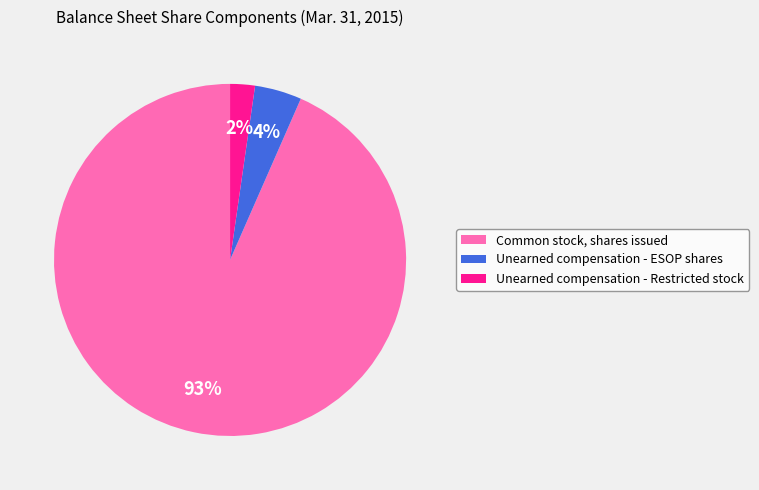

Which has a higher value, Unearned compensation - Restricted stock or Common stock, shares issued?

Common stock, shares issued